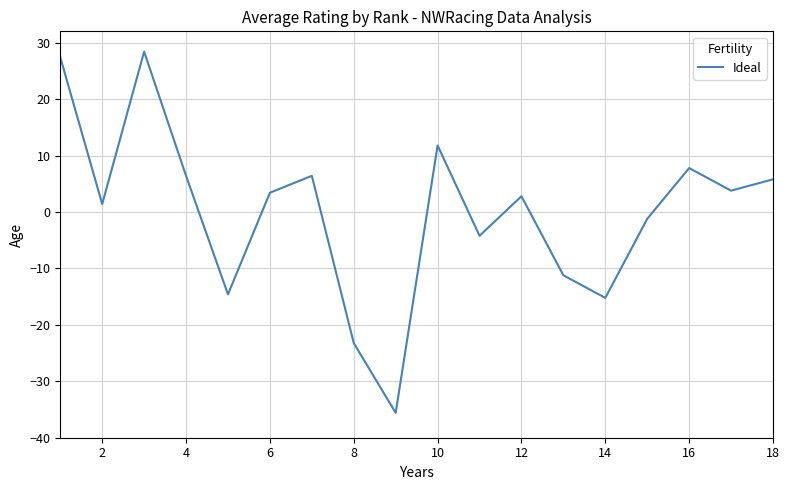

What is the minimum value shown in the chart?

-35.6